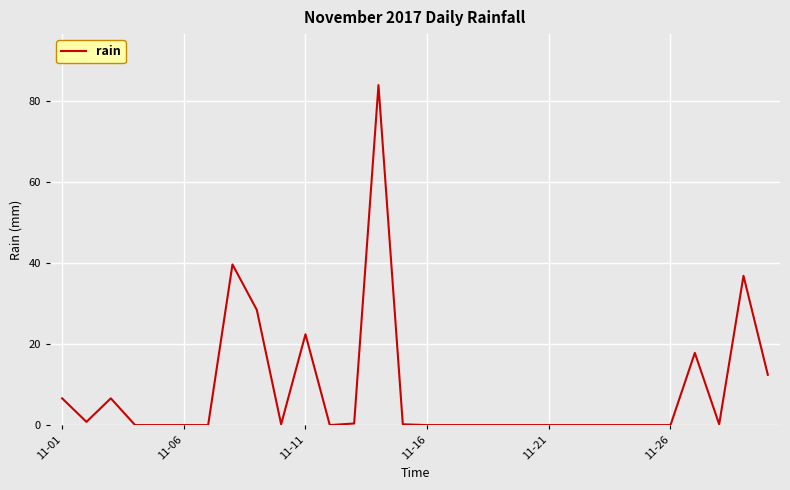

What is the greatest value displayed?

83.8